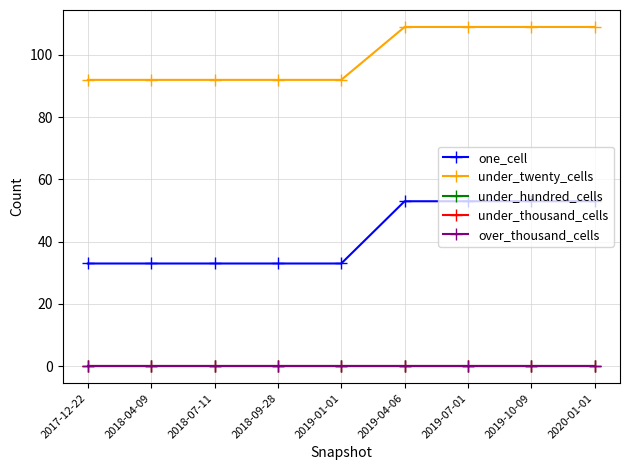

At 2018-07-11, list the series in order from largest to smallest.

under_twenty_cells, one_cell, under_hundred_cells, under_thousand_cells, over_thousand_cells